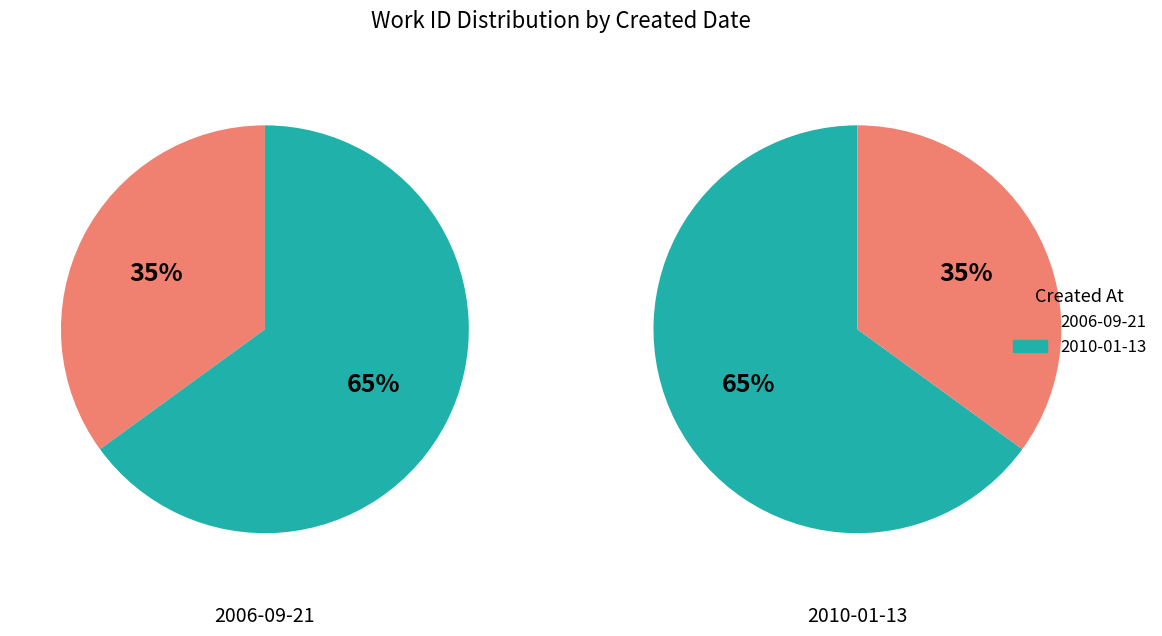

How many segments does this pie chart have?

2